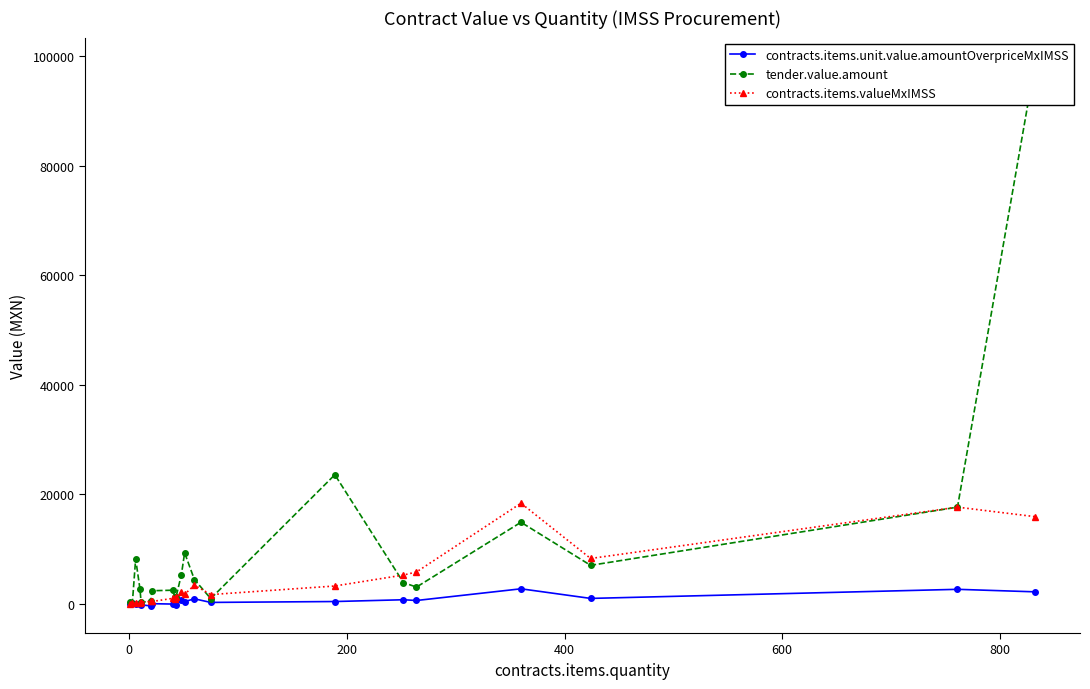

How many lines are shown in the chart?

3